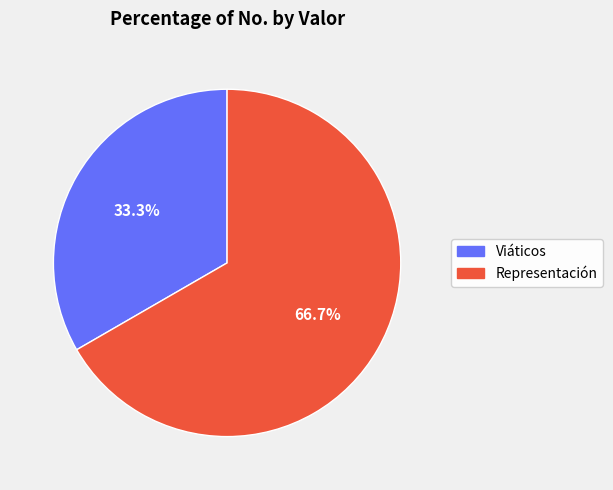

How many slices are in this pie chart?

2